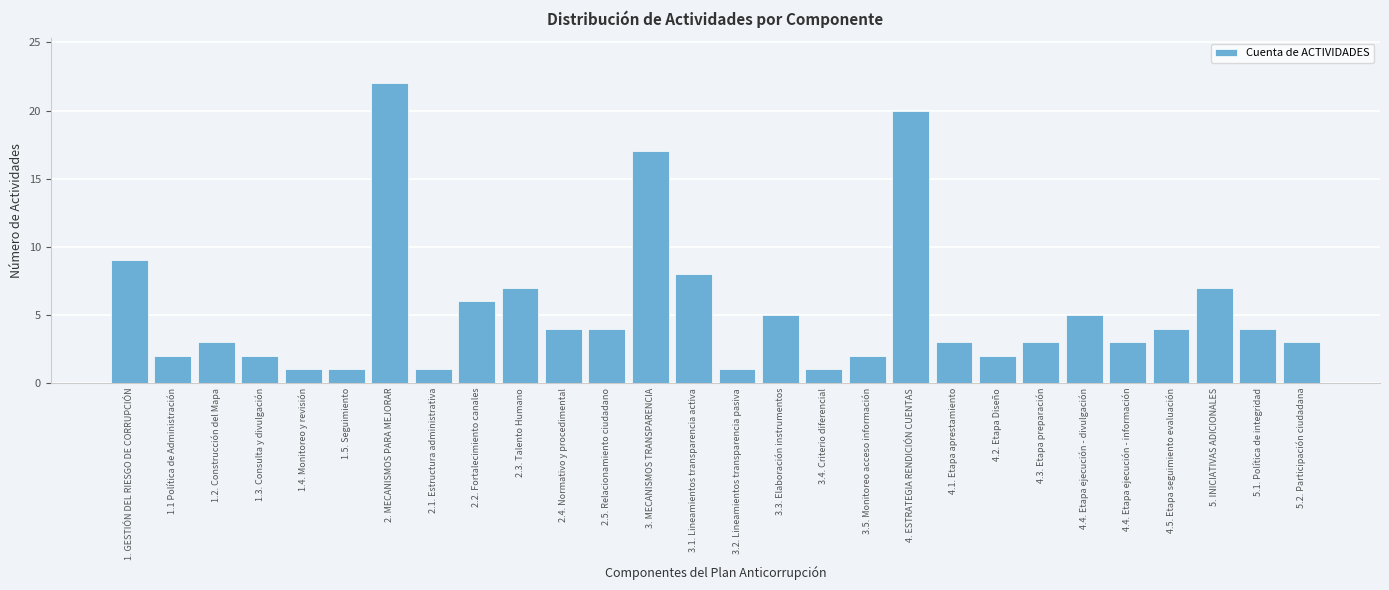

Reading left to right, extract all data points from this chart.

1. GESTIÓN DEL RIESGO DE CORRUPCIÓN=9	1.1 Política de Administración=2	1.2. Construcción del Mapa=3	1.3. Consulta y divulgación=2	1.4. Monitoreo y revisión=1	1.5. Seguimiento=1	2. MECANISMOS PARA MEJORAR=22	2.1. Estructura administrativa=1	2.2. Fortalecimiento canales=6	2.3. Talento Humano=7	2.4. Normativo y procedimental=4	2.5. Relacionamiento ciudadano=4	3. MECANISMOS TRANSPARENCIA=17	3.1. Lineamientos transparencia activa=8	3.2. Lineamientos transparencia pasiva=1	3.3. Elaboración instrumentos=5	3.4. Criterio diferencial=1	3.5. Monitoreo acceso información=2	4. ESTRATEGIA RENDICIÓN CUENTAS=20	4.1. Etapa aprestamiento=3	4.2. Etapa Diseño=2	4.3. Etapa preparación=3	4.4. Etapa ejecución - divulgación=5	4.4. Etapa ejecución - información=3	4.5. Etapa seguimiento evaluación=4	5. INICIATIVAS ADICIONALES=7	5.1. Política de integridad=4	5.2. Participación ciudadana=3